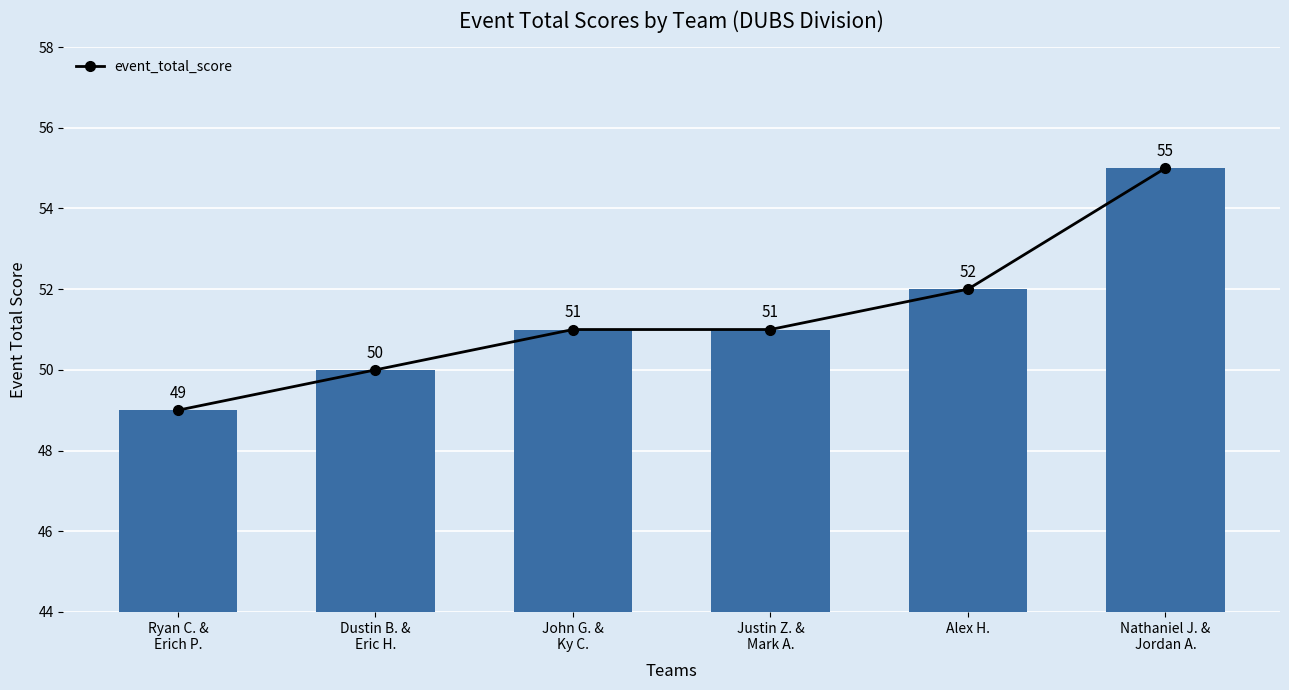

Rank the categories by value from highest to lowest.

Nathaniel J. &
Jordan A., Alex H., John G. &
Ky C., Justin Z. &
Mark A., Dustin B. &
Eric H., Ryan C. &
Erich P.